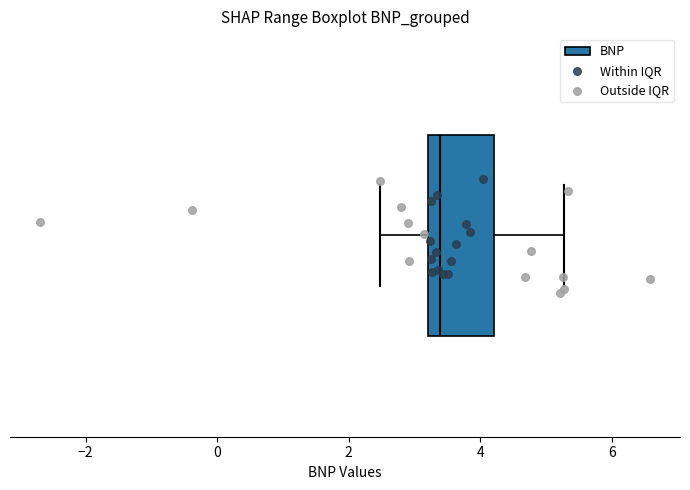

Where does the right whisker of the box end on the x-axis? The values are not printed on the chart, so give them approximately, as read against the axis.

5.2